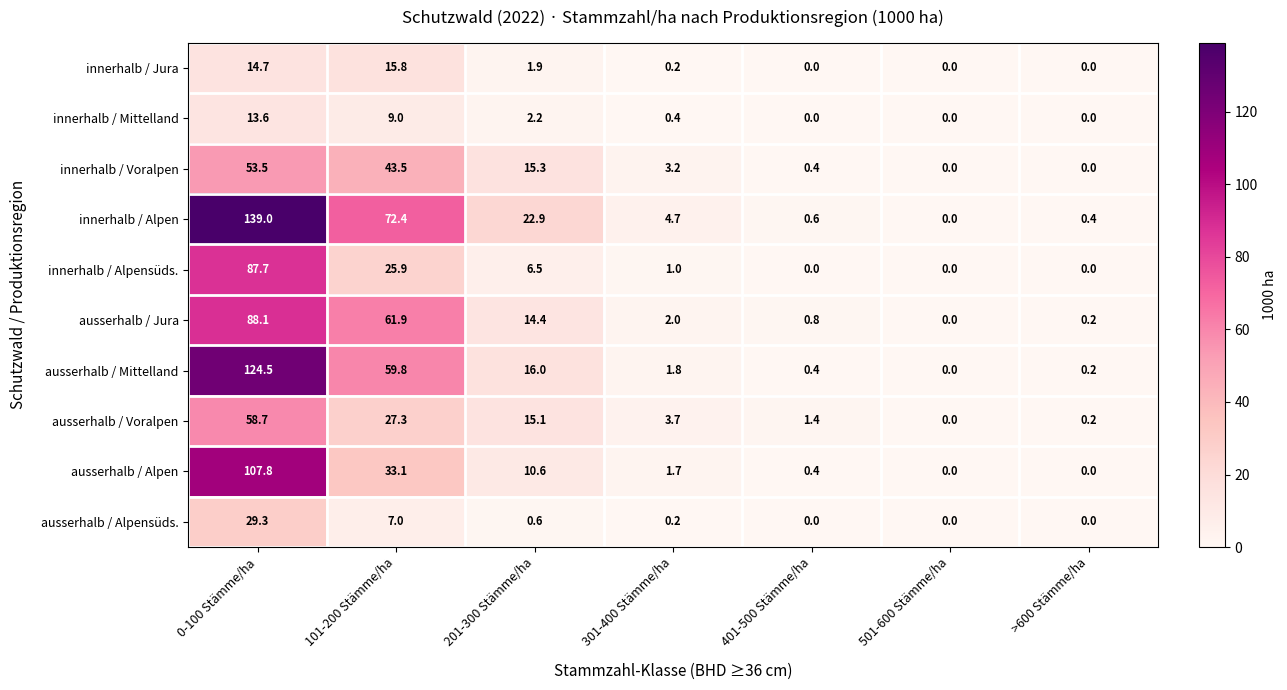

At 201-300 Stämme/ha, list the series in order from smallest to largest.

ausserhalb / Alpensüds., innerhalb / Jura, innerhalb / Mittelland, innerhalb / Alpensüds., ausserhalb / Alpen, ausserhalb / Jura, ausserhalb / Voralpen, innerhalb / Voralpen, ausserhalb / Mittelland, innerhalb / Alpen